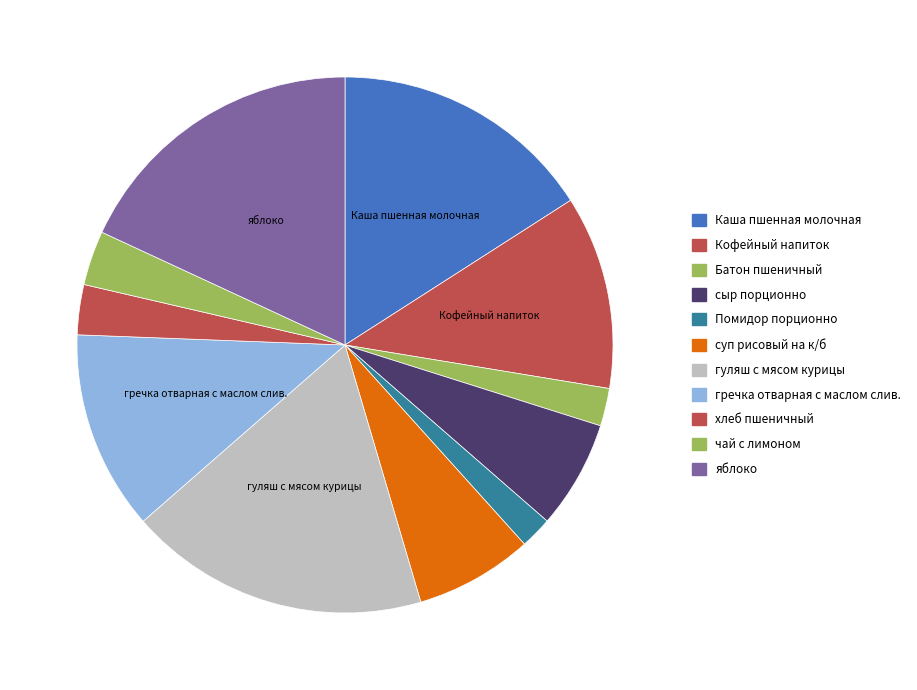

How many slices are in this pie chart?

11